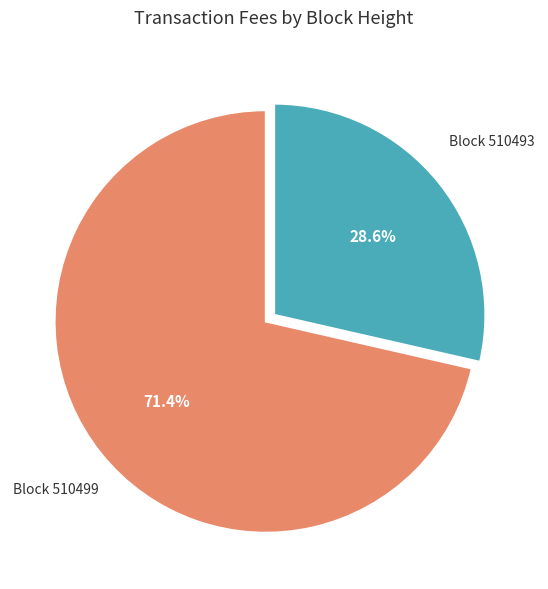

How many segments does this pie chart have?

2